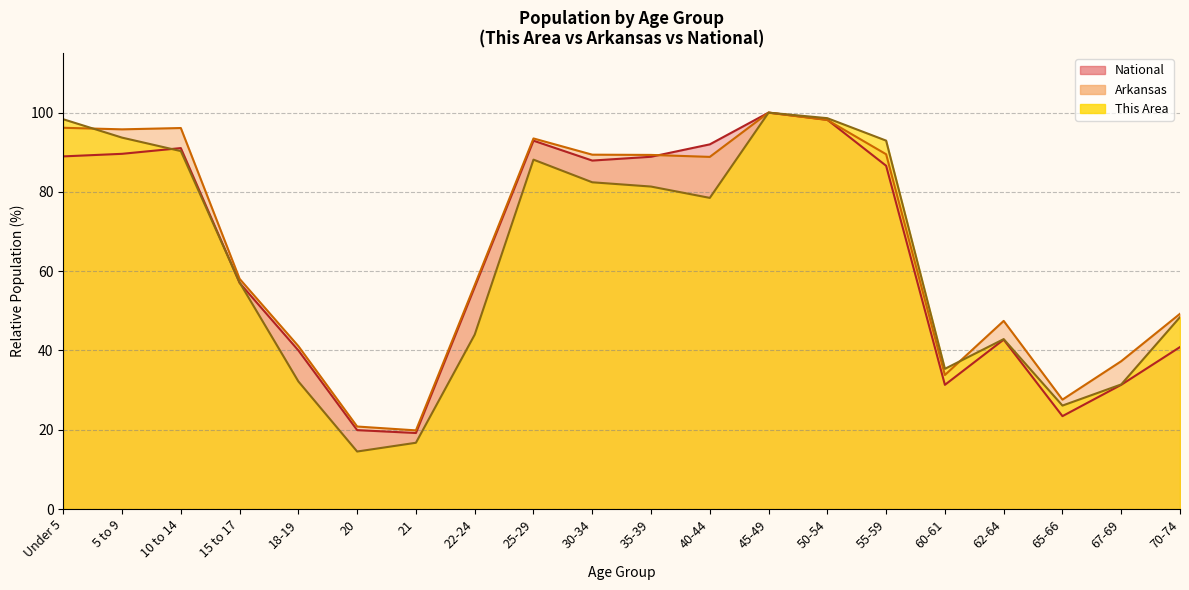

List the series in order of their overall mean, lowest first.

This Area, National, Arkansas